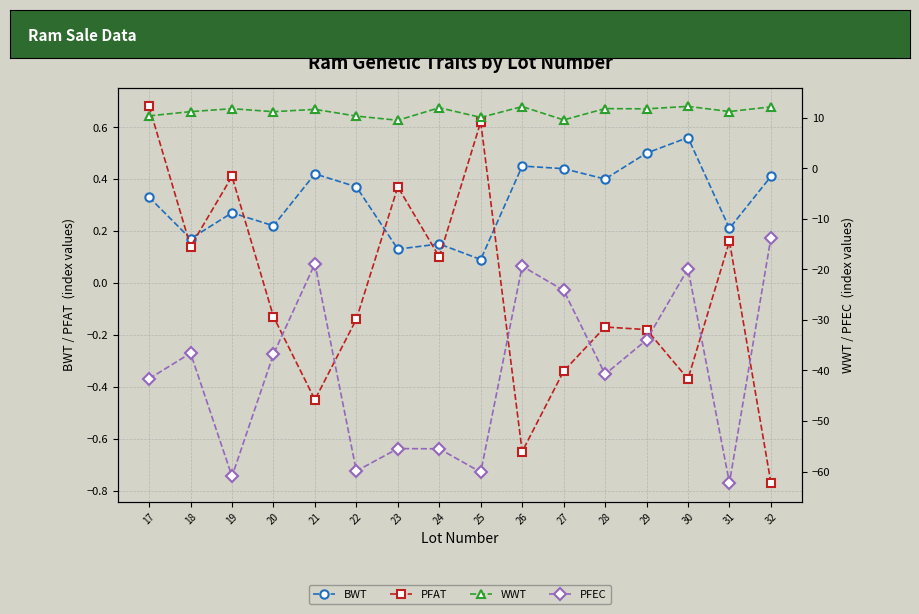

What is the greatest value displayed?

12.2